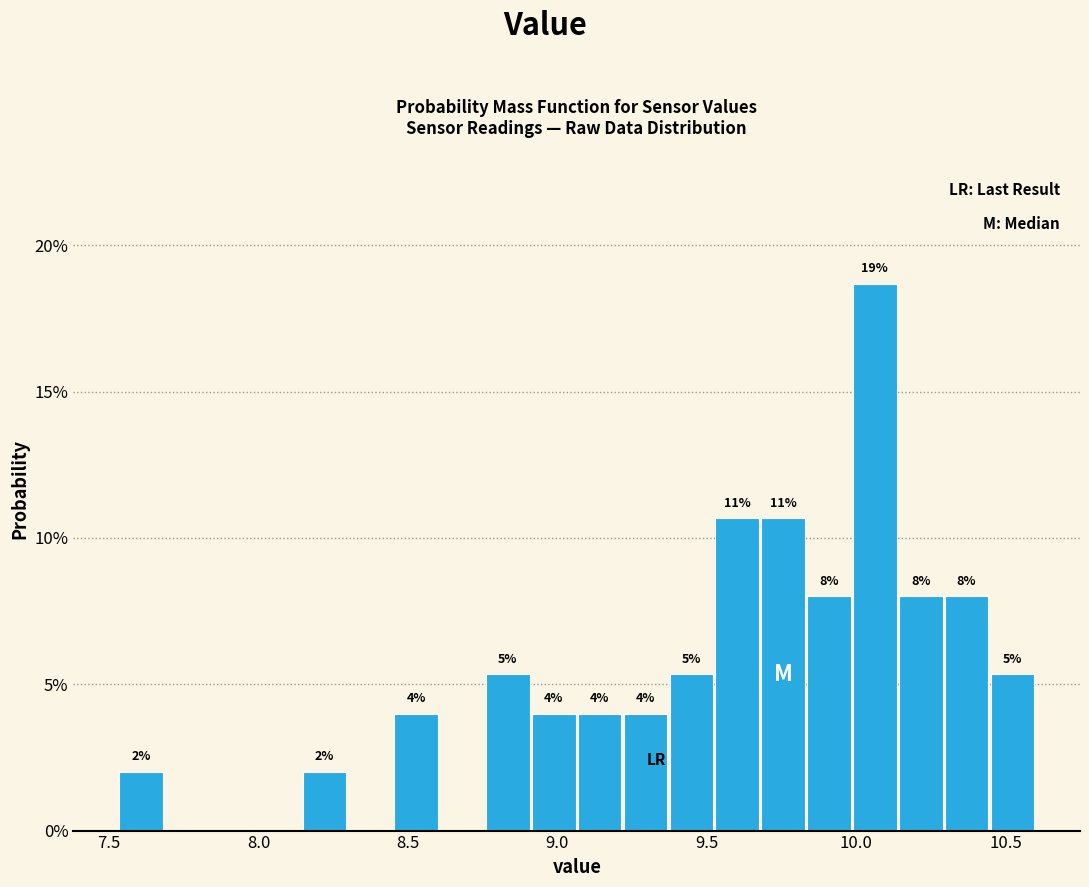

Read against the x-axis, roughly where is the centre of the tallest bar?

10.05